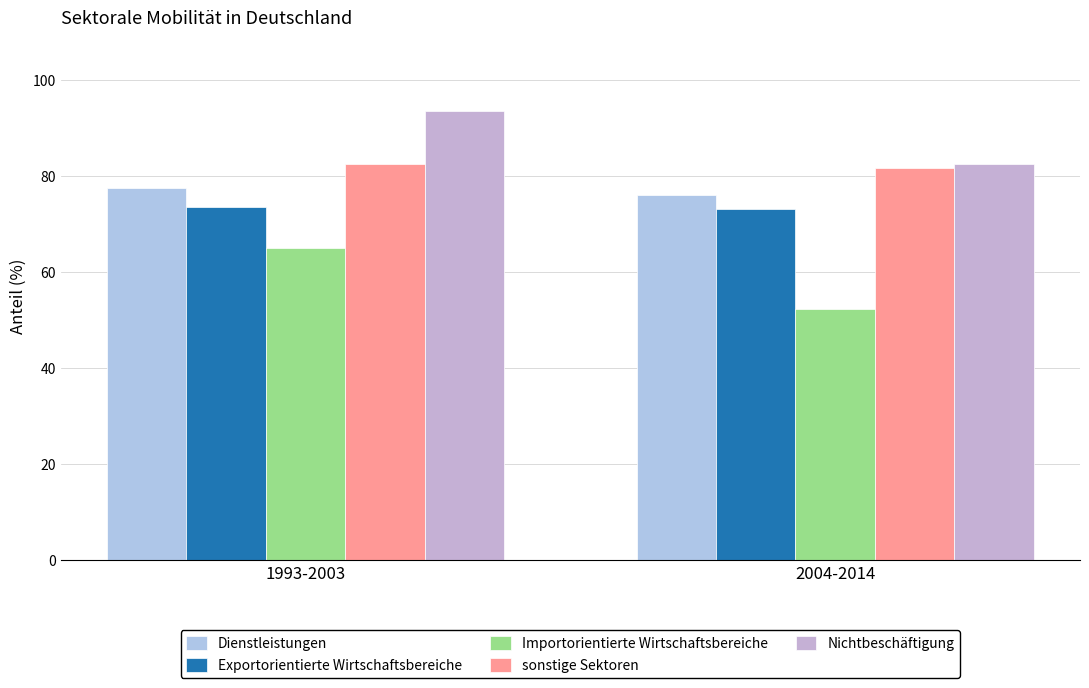

Rank the series by their maximum value, from lowest to highest.

Importorientierte Wirtschaftsbereiche, Exportorientierte Wirtschaftsbereiche, Dienstleistungen, sonstige Sektoren, Nichtbeschäftigung